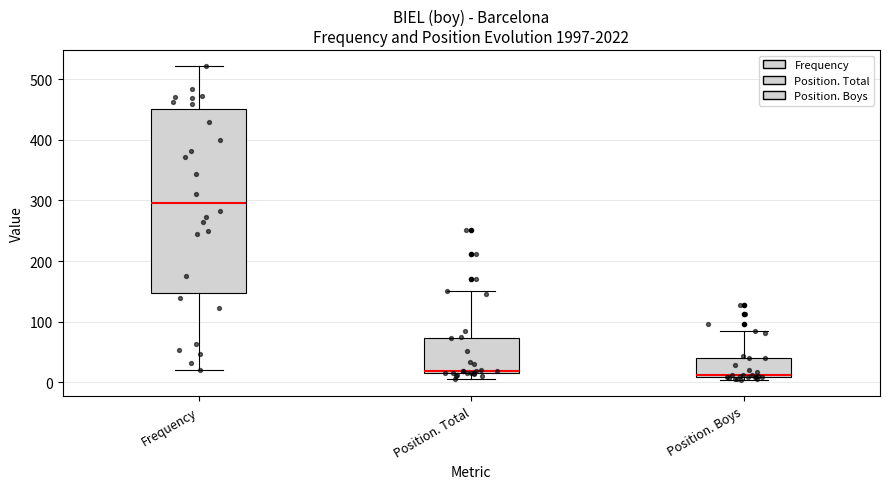

Reading left to right, transcribe this box plot: for each box, give where its median line is, the range the box spans, and where its two whiskers end, as read against the y-axis. The values are not printed on the chart, so give them approximately, as read against the axis.

Frequency: median 300, box 150 to 450, whiskers 20 to 520
Position. Total: median 20 (just above the box's lower edge), box 20 to 70, whiskers 10 to 150
Position. Boys: median 10 (just above the box's lower edge), box 10 to 40, whiskers 0 to 90